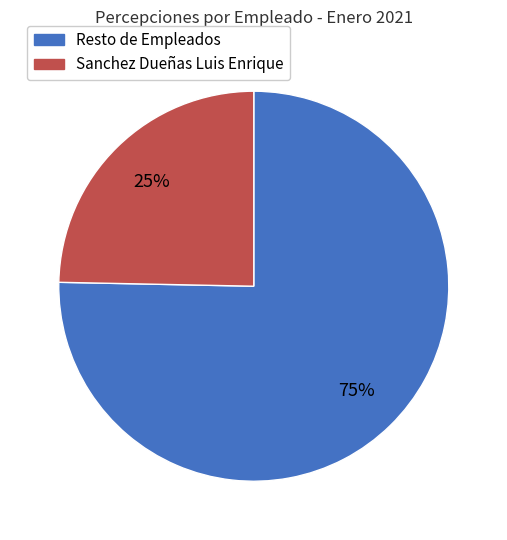

How many segments does this pie chart have?

2